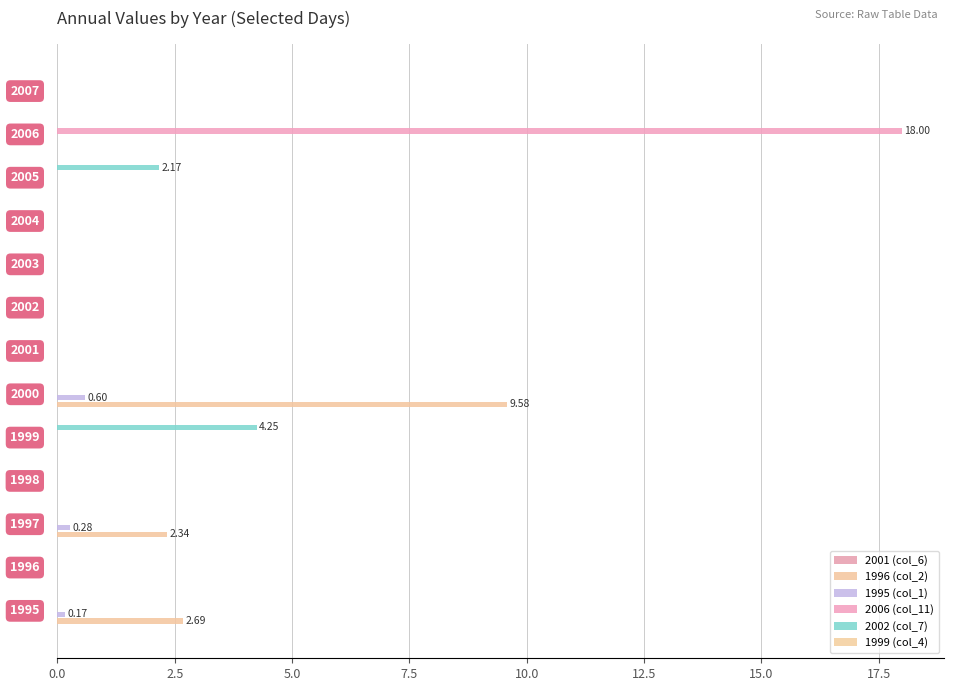

Count the number of categories in the chart.

13